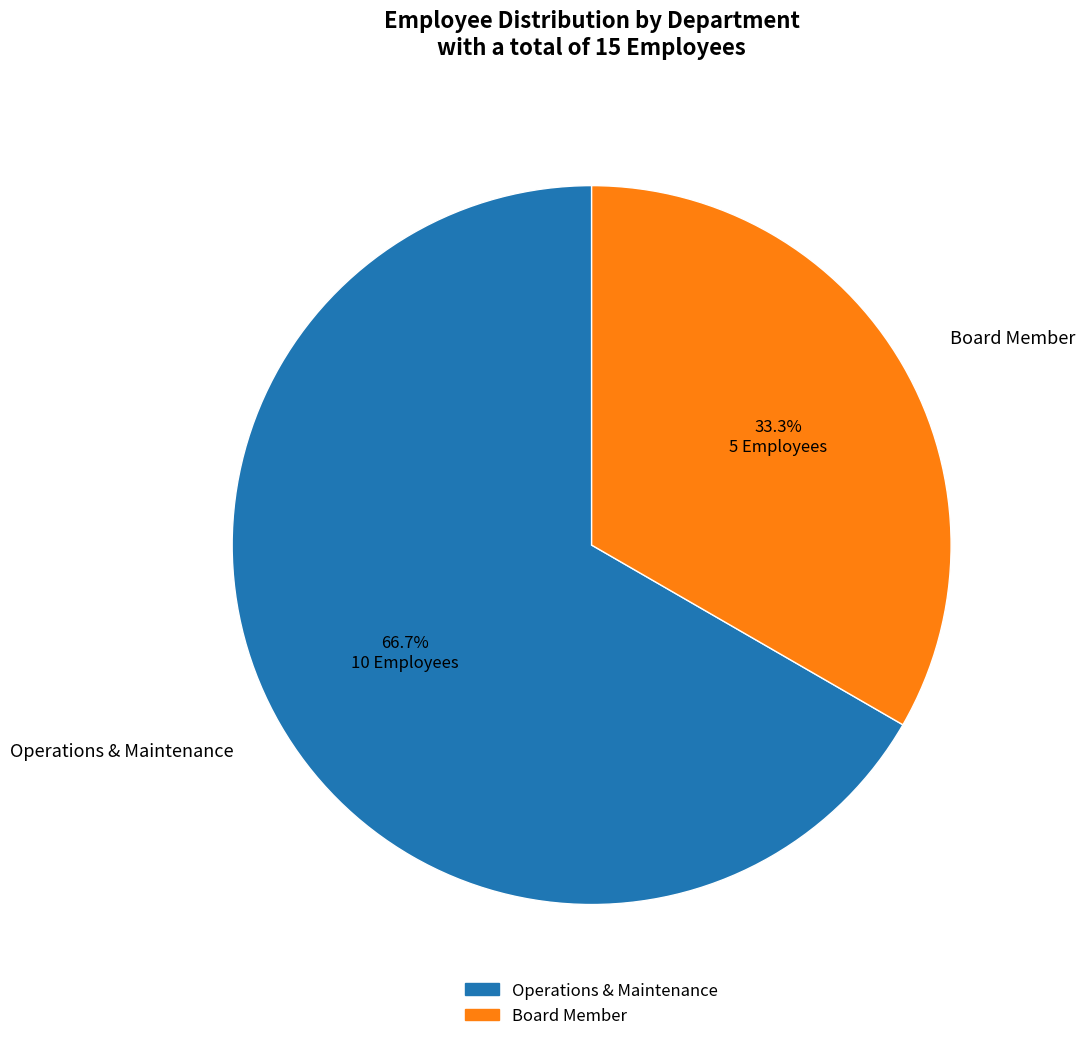

How many slices are in this pie chart?

2